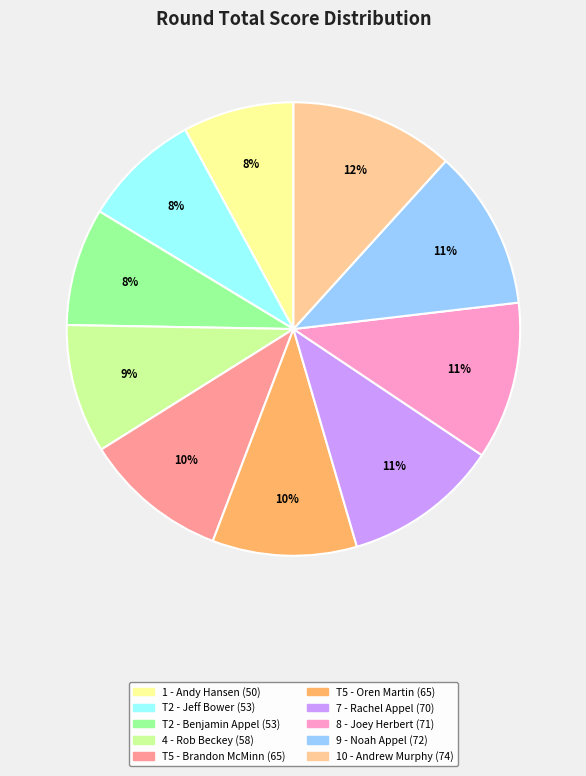

To the nearest percent, what is the difference between the largest and smallest slice percentages?

4%